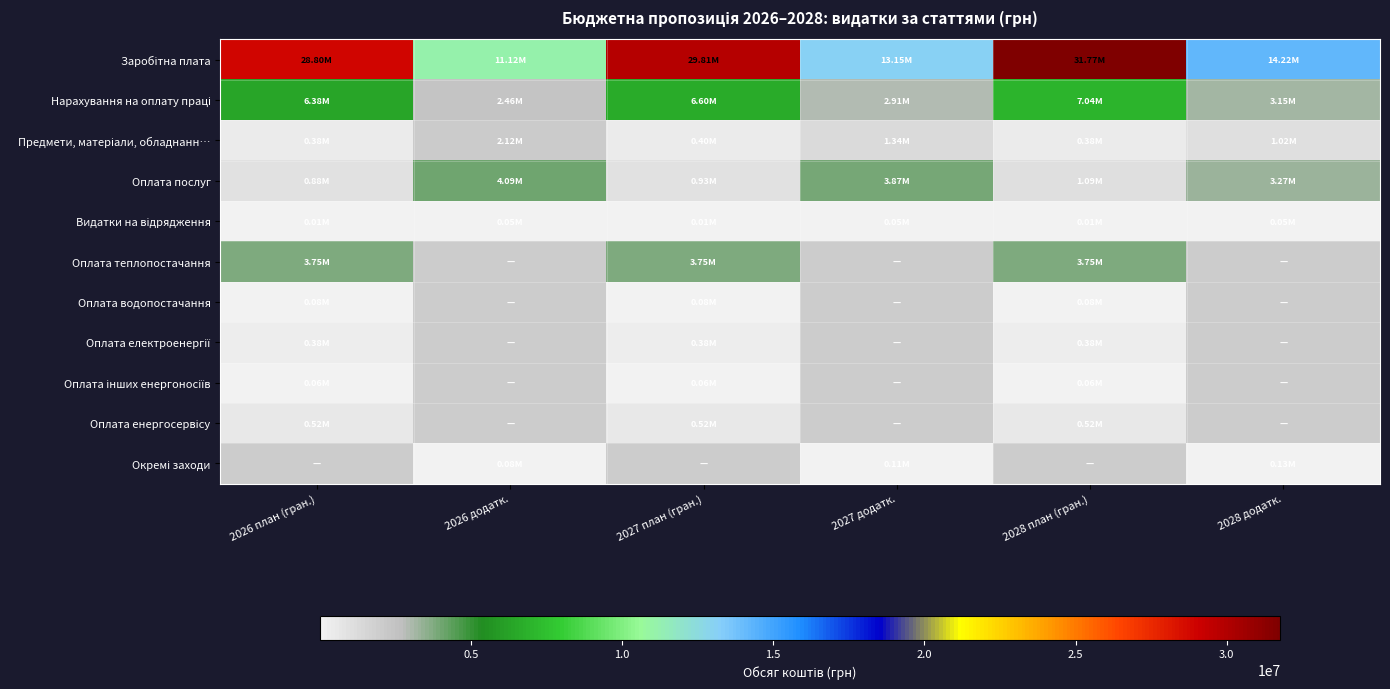

What is the spread (max minus min) of values at 2028 додатк.?

14165800.0